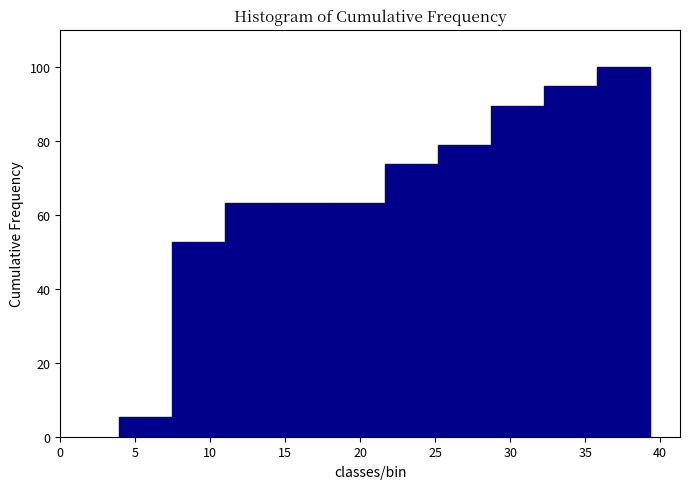

Reading left to right, transcribe this chart: for each bar, give the range it covers on the x-axis and its height. Neither the bar edges nor the heights are printed on the chart, so give them approximately, as read against the axes.

4.0 to 7.5: 6
7.5 to 11.0: 52
11.0 to 14.5: 64
14.5 to 18.0: 64
18.0 to 21.5: 64
21.5 to 25.0: 74
25.0 to 28.5: 78
28.5 to 32.5: 90
32.5 to 36.0: 94
36.0 to 39.5: 100